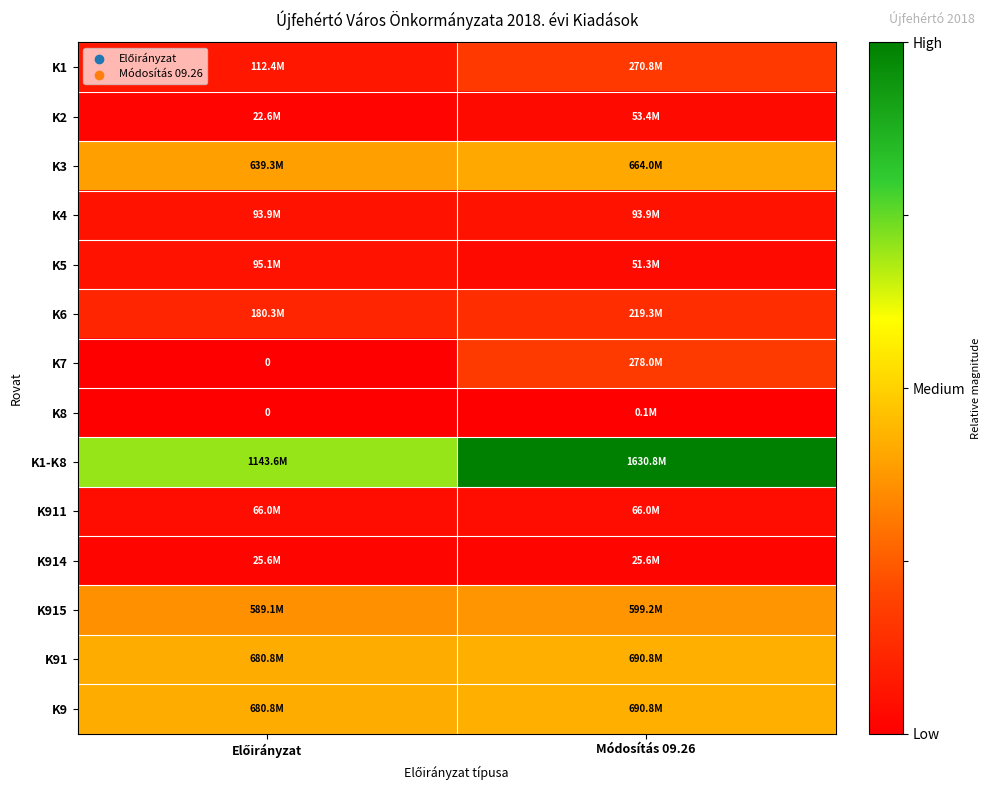

How many series are shown in this chart?

14